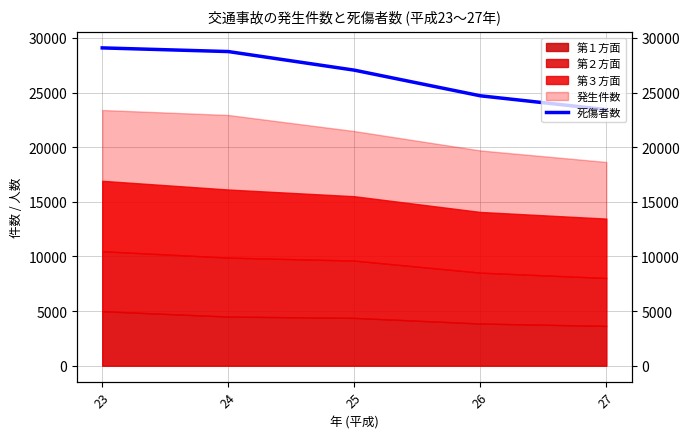

At which category does the chart reach its minimum across all series?

27